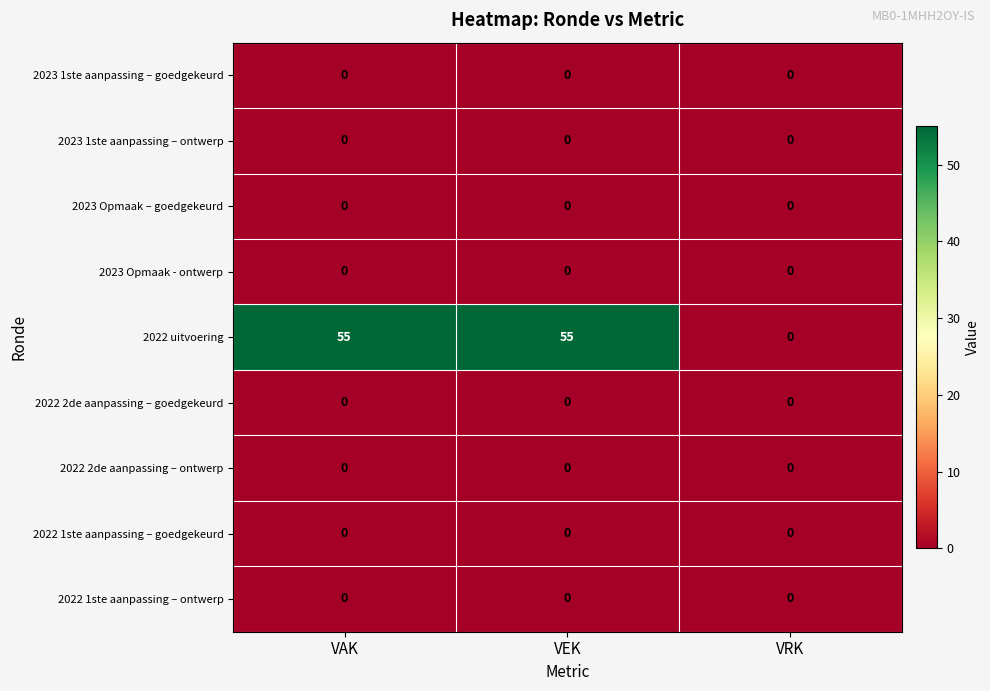

What is the greatest value displayed?

55